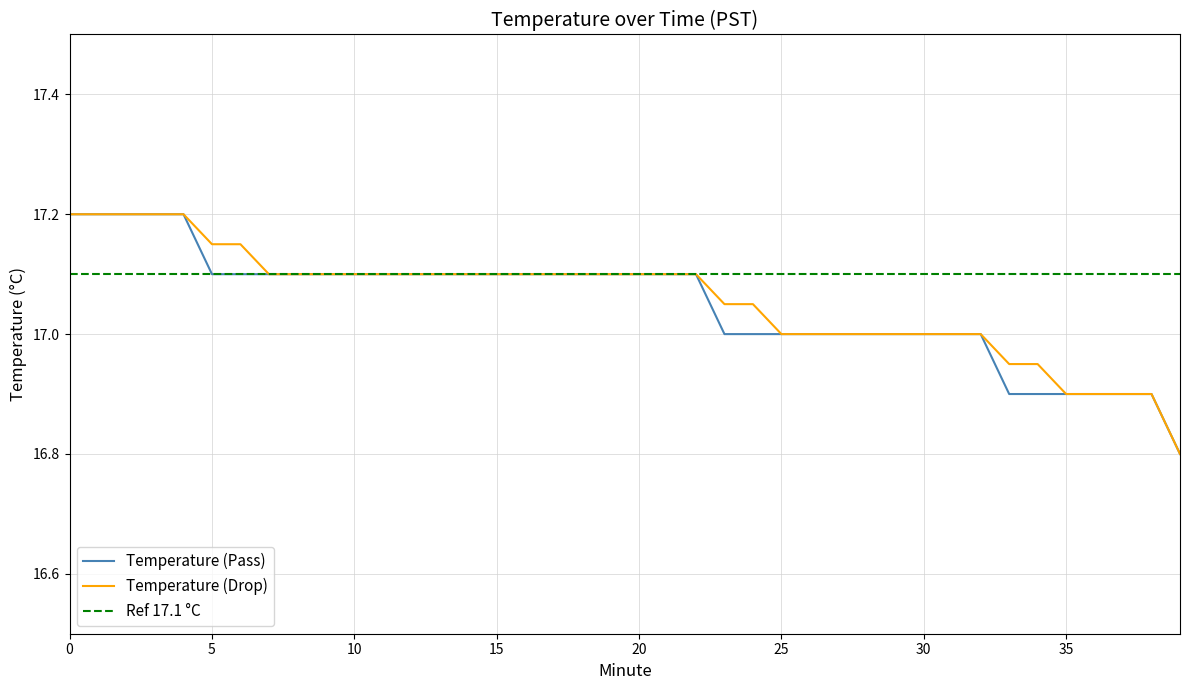

Reading left to right, what are all the values shown in this chart?

Temperature (Pass): 17.2	17.2	17.2	17.2	17.2	17.1	17.1	17.1	17.1	17.1	17.1	17.1	17.1	17.1	17.1	17.1	17.1	17.1	17.1	17.1	17.1	17.1	17.1	17.0	17.0	17.0	17.0	17.0	17.0	17.0	17.0	17.0	17.0	16.9	16.9	16.9	16.9	16.9	16.9	16.8
Temperature (Drop): 17.2	17.2	17.2	17.2	17.2	17.1	17.1	17.1	17.1	17.1	17.1	17.1	17.1	17.1	17.1	17.1	17.1	17.1	17.1	17.1	17.1	17.1	17.1	17.1	17.1	17.0	17.0	17.0	17.0	17.0	17.0	17.0	17.0	16.9	16.9	16.9	16.9	16.9	16.9	16.8